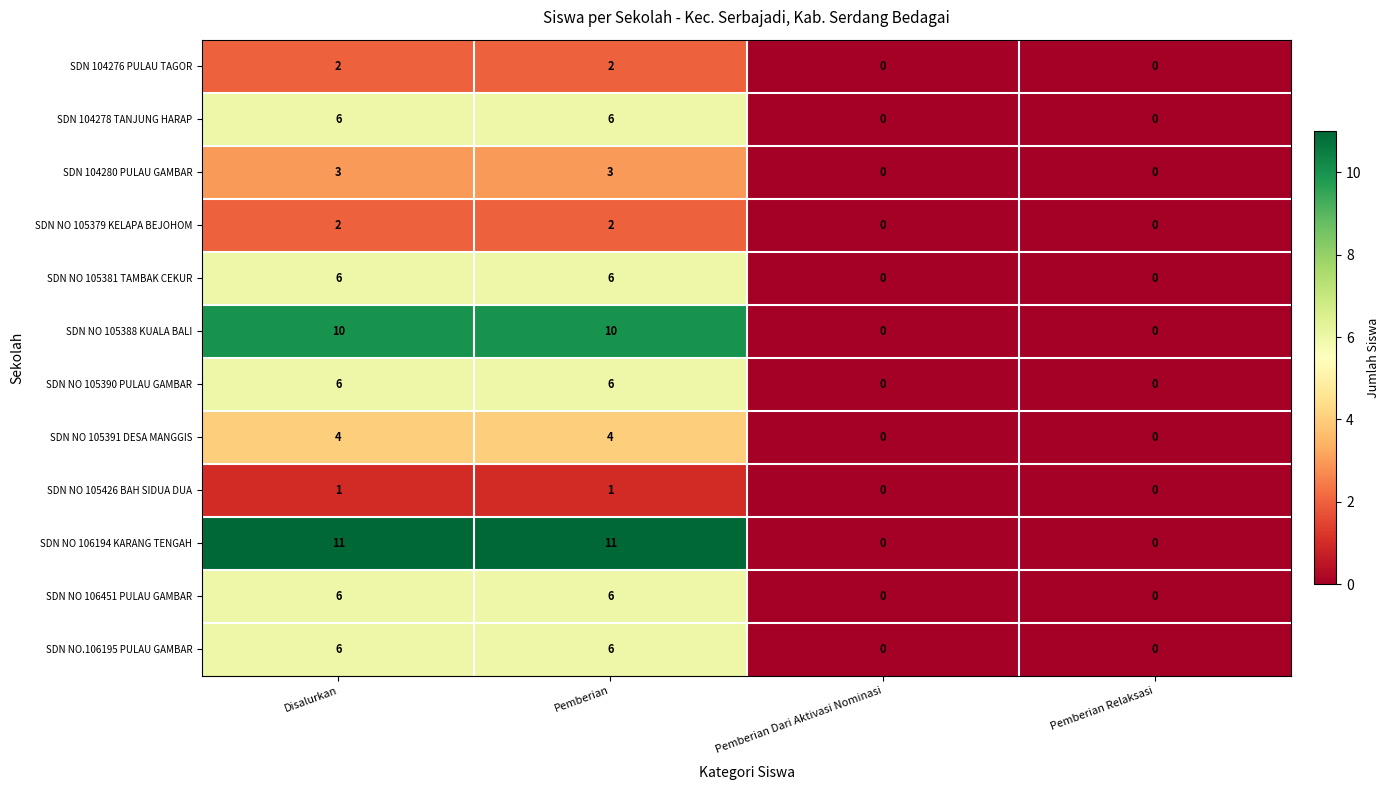

What is the maximum value shown in the chart?

11